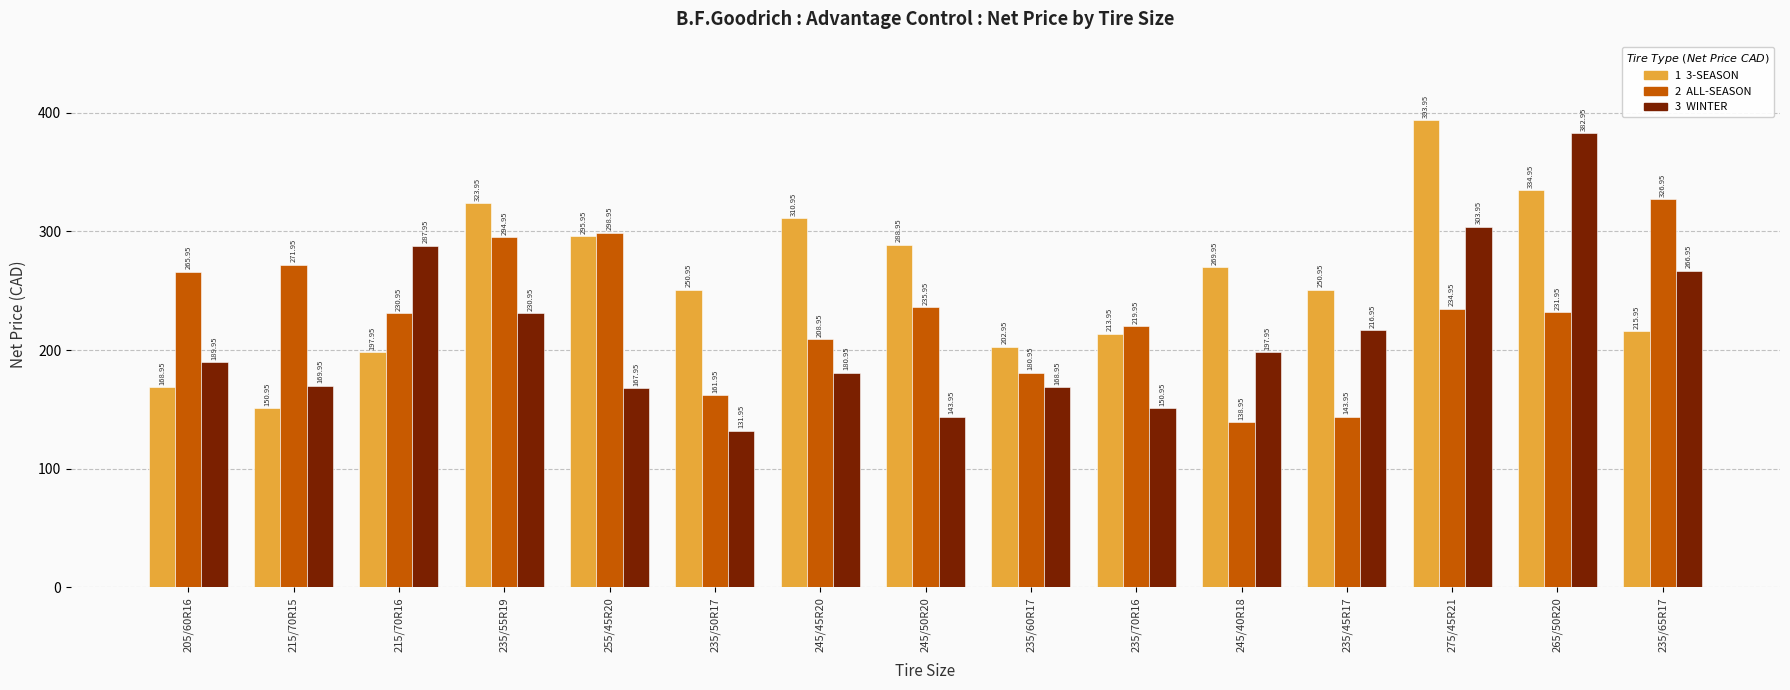

What is the spread (max minus min) of values at 235/55R19?

93.0